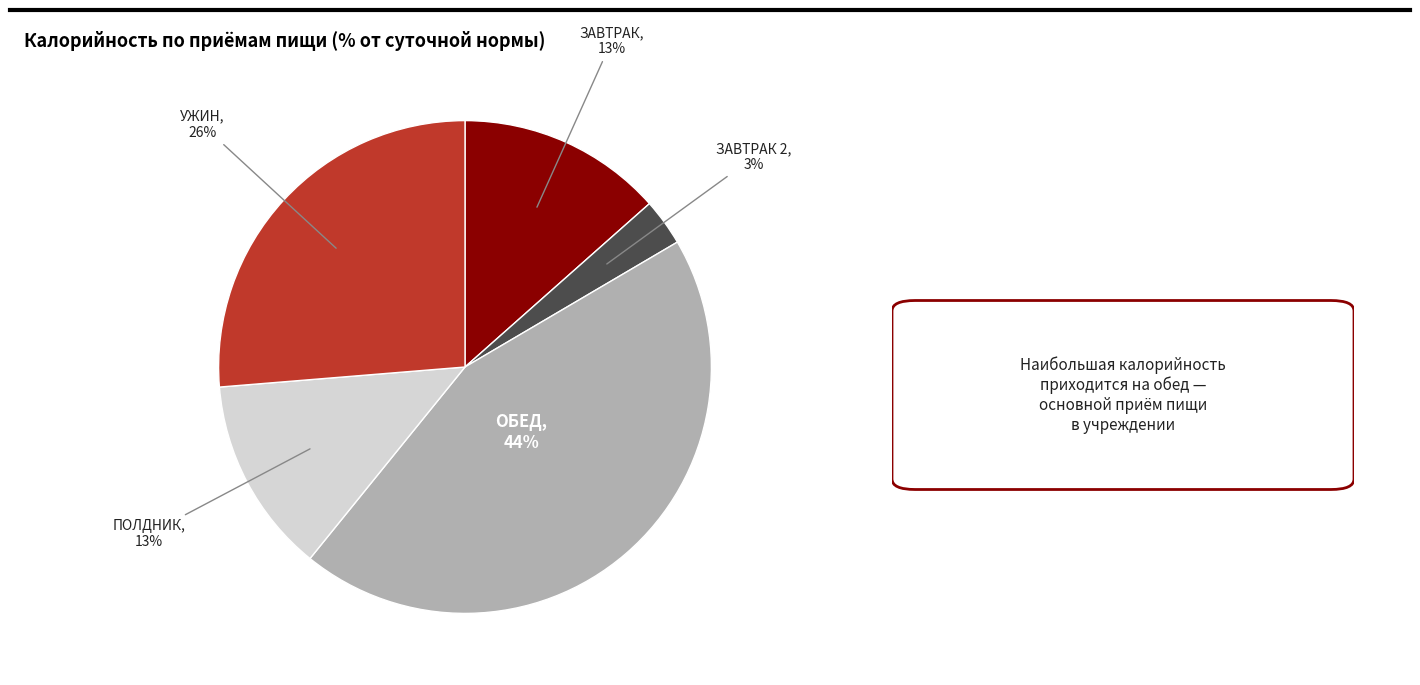

To the nearest percent, what is the difference between the largest and smallest slice percentages?

41%